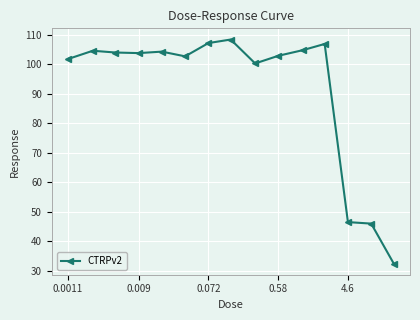

What is the value of the 9th point from the left?

100.2